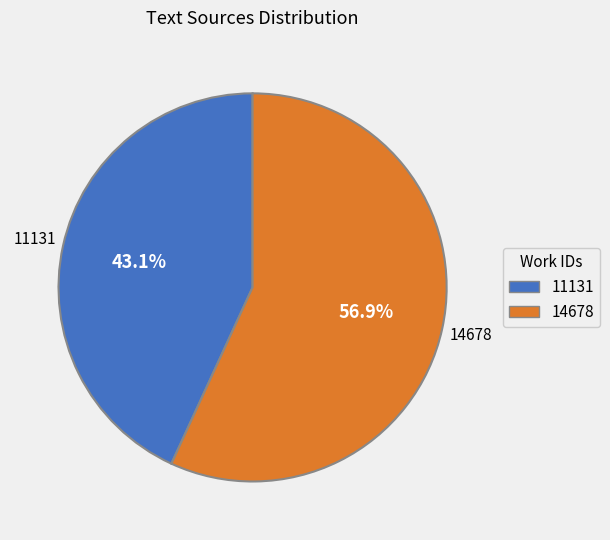

To the nearest percent, what is the average slice percentage?

50%